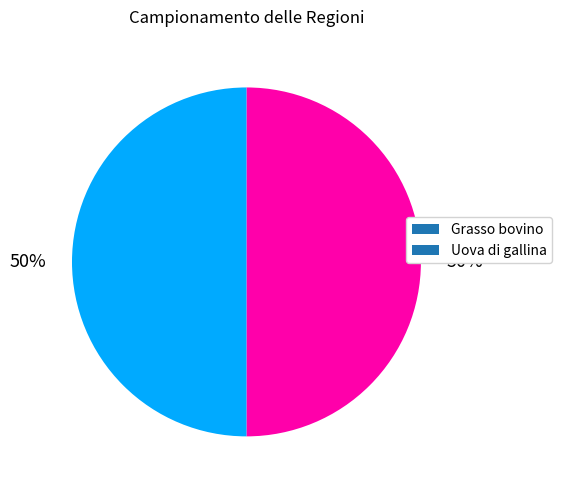

Combined, do Uova di gallina and Grasso bovino account for over 50%?

Yes